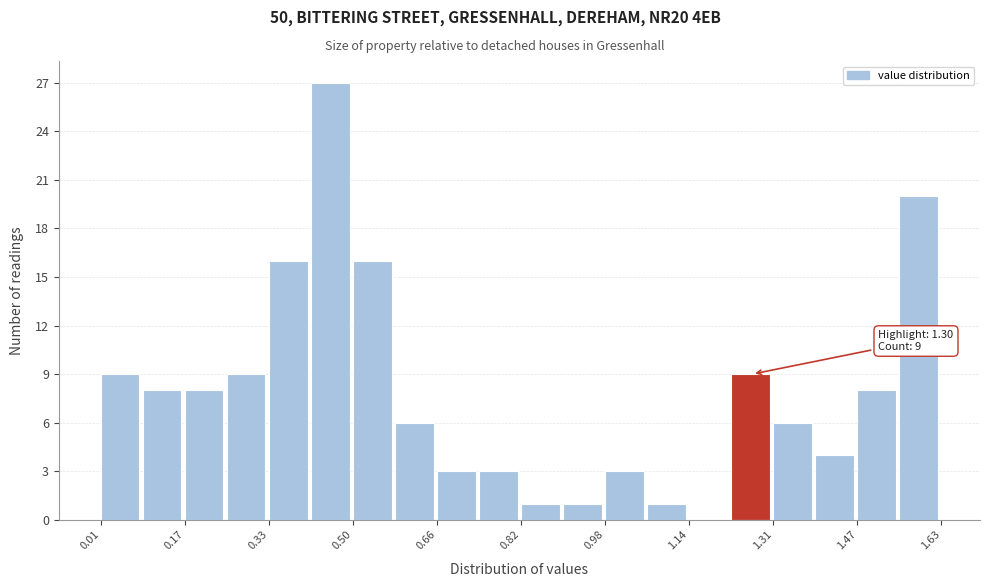

Over which range of the x-axis is the bar tallest?

0.42 to 0.50